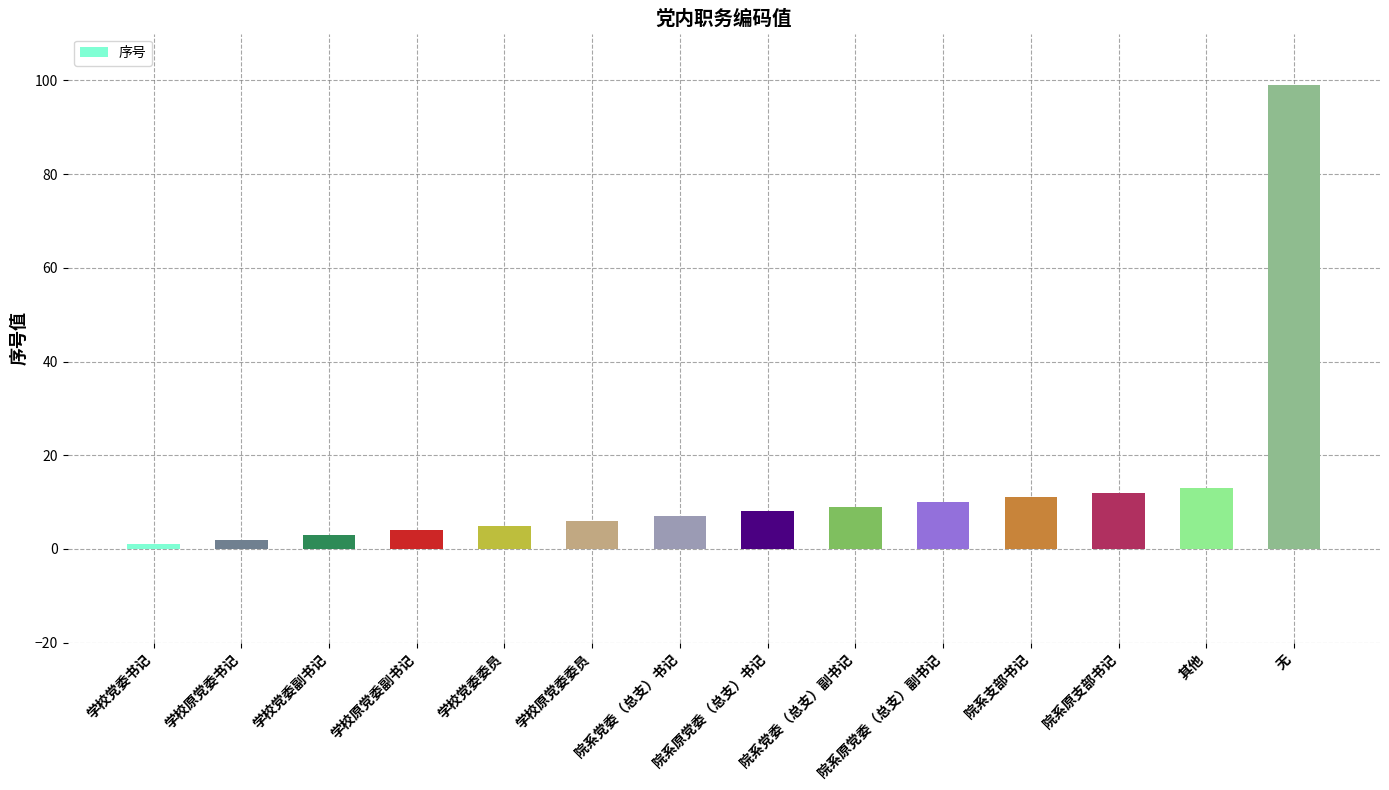

What is the difference between the maximum and minimum values?

98